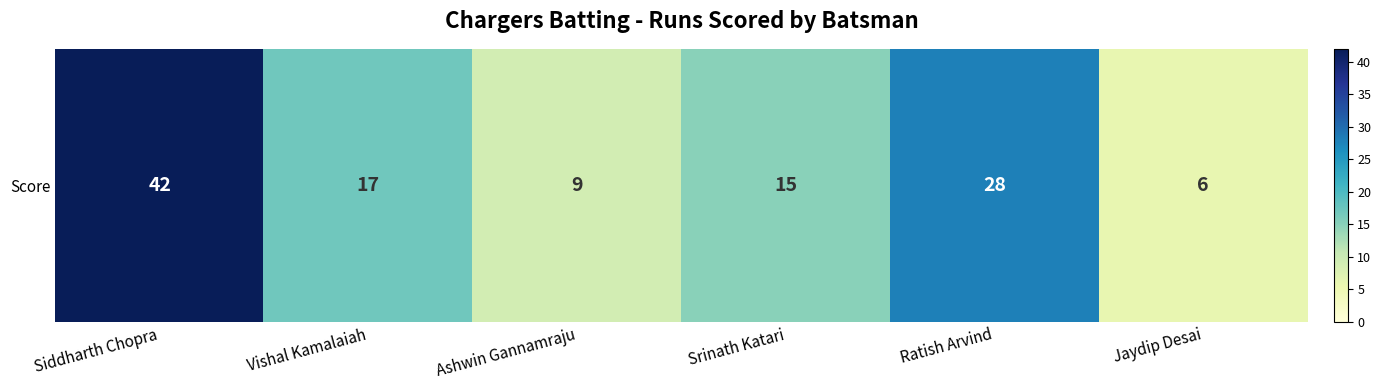

Reading left to right, extract all data points from this chart.

Siddharth Chopra=42	Vishal Kamalaiah=17	Ashwin Gannamraju=9	Srinath Katari=15	Ratish Arvind=28	Jaydip Desai=6